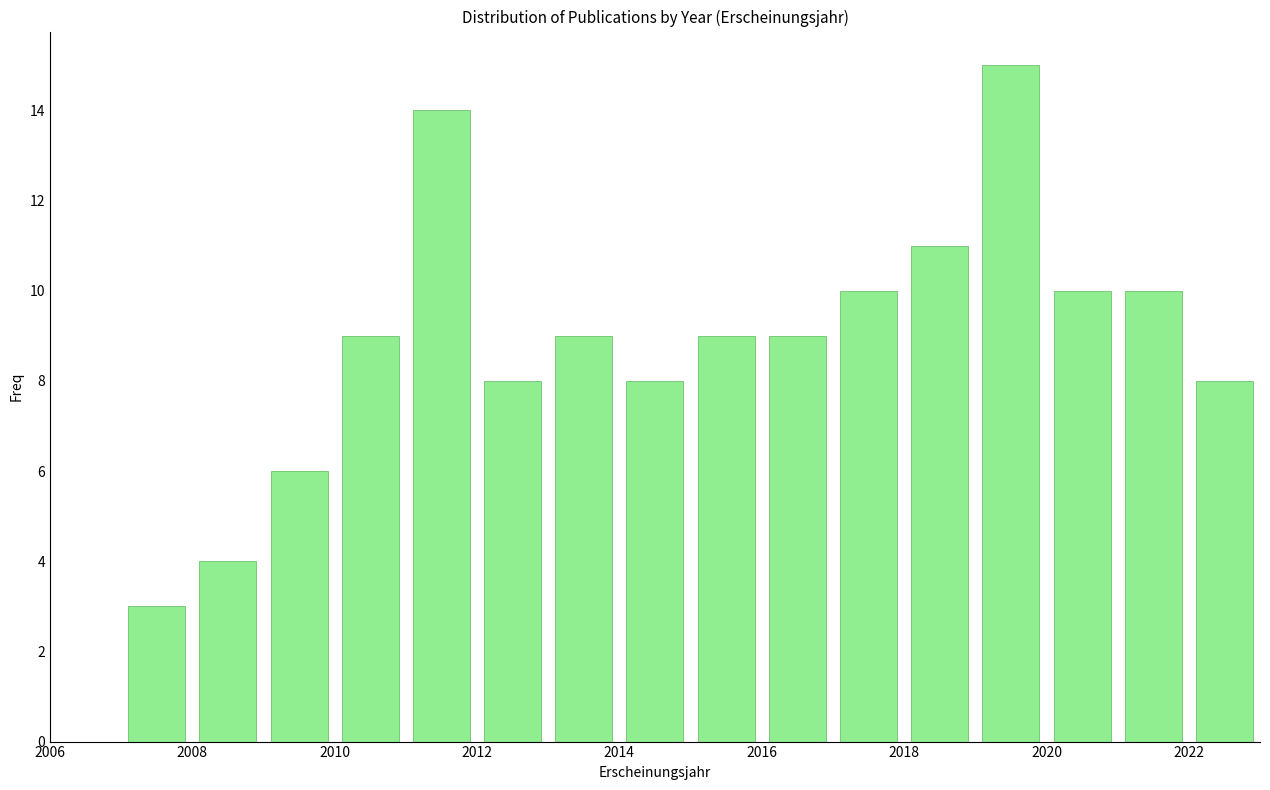

Reading left to right, list every bar in this chart as the range it spans on the x-axis followed by its height. The values are not printed on the chart, so give them approximately, as read against the axis.

2007 to 2008: 3
2008 to 2009: 4
2009 to 2010: 6
2010 to 2011: 9
2011 to 2012: 14
2012 to 2013: 8
2013 to 2014: 9
2014 to 2015: 8
2015 to 2016: 9
2016 to 2017: 9
2017 to 2018: 10
2018 to 2019: 11
2019 to 2020: 15
2020 to 2021: 10
2021 to 2022: 10
2022 to 2023: 8